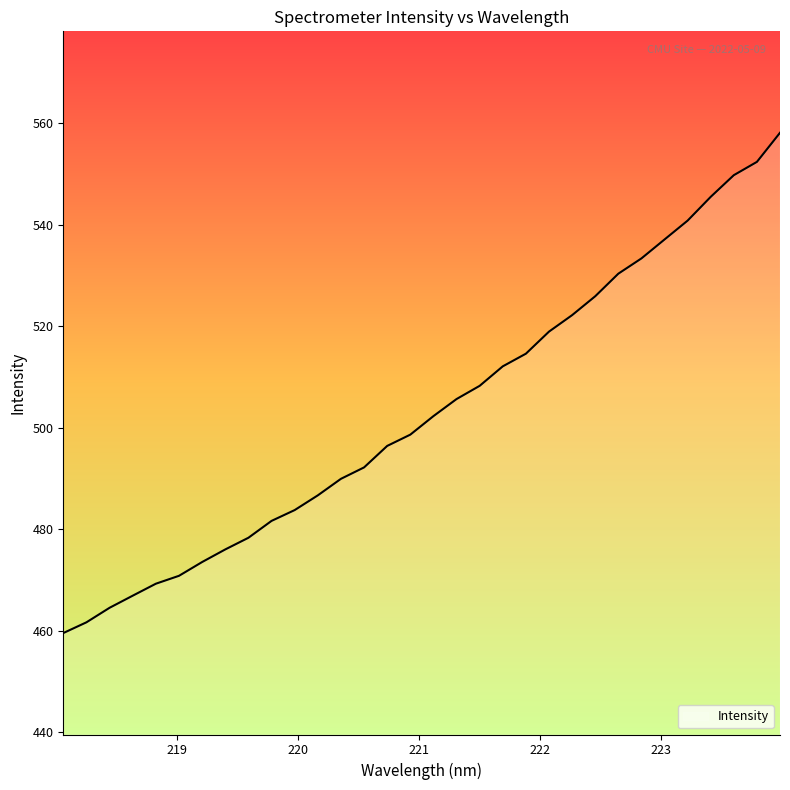

What is the smallest value displayed?

459.5